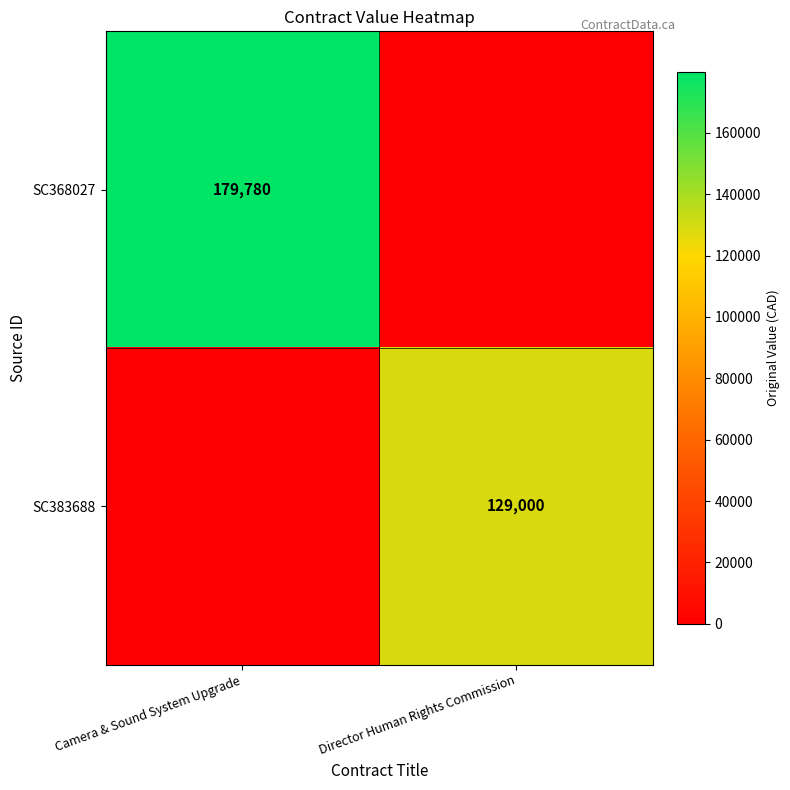

Is it true that SC368027 equals 179780 at Camera & Sound System Upgrade?

True